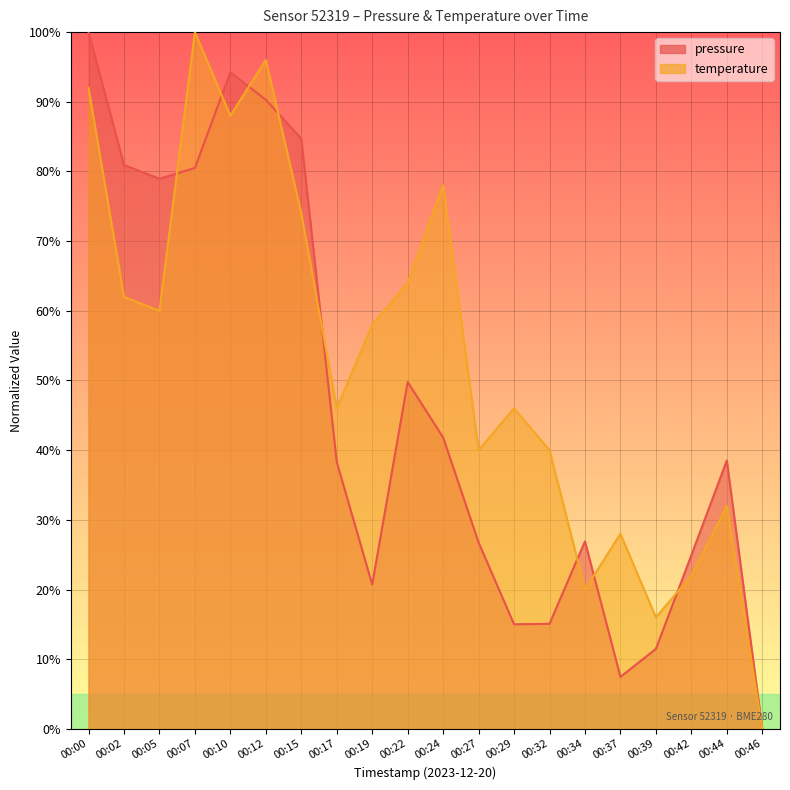

How many times do pressure and temperature cross each other?

8